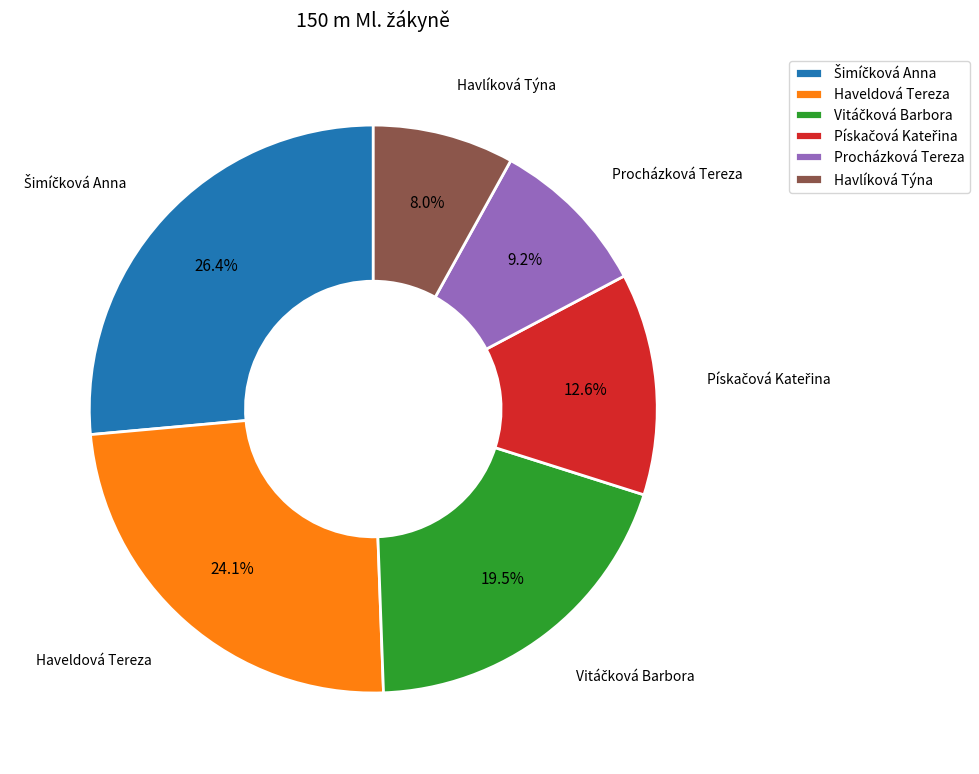

Which slice is the smallest?

Havlíková Týna